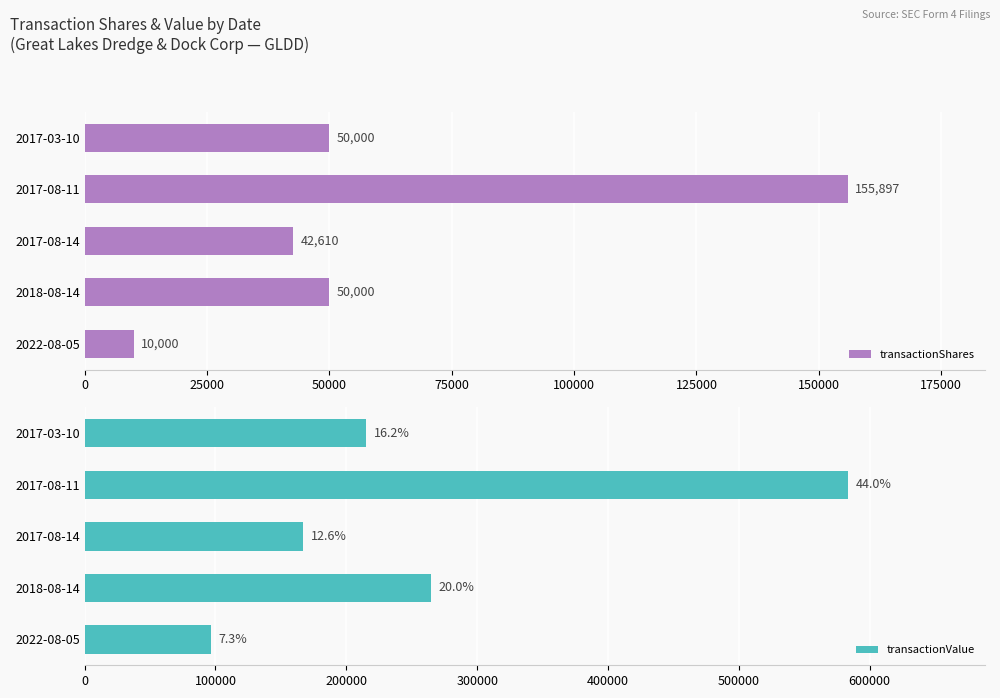

What is the greatest value displayed?

583125